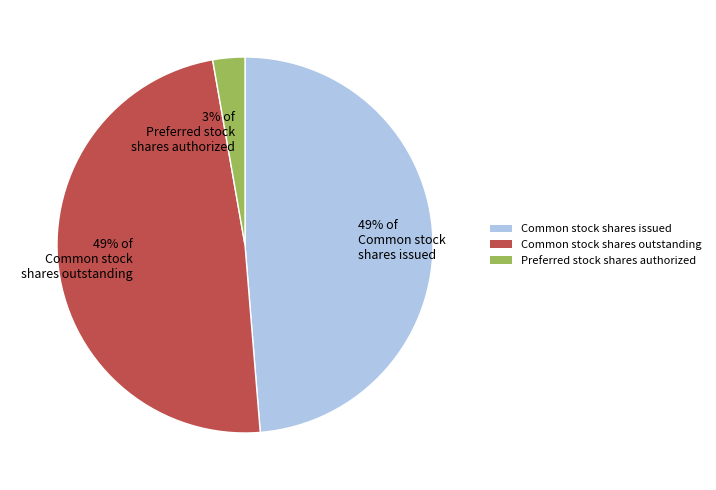

Is the sum of Preferred stock shares authorized and Common stock shares outstanding greater than half?

Yes